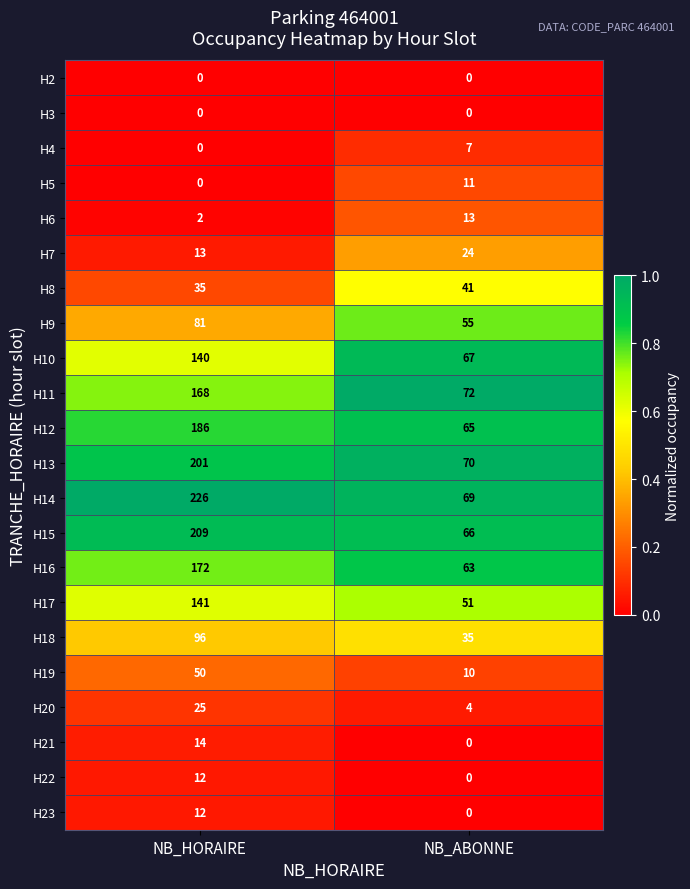

The H22 series shows 0 at NB_ABONNE. True or false?

True